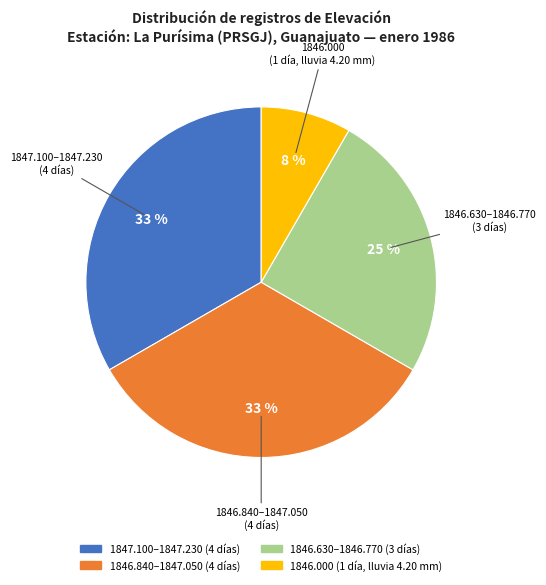

To the nearest percent, what is the average slice percentage?

25%